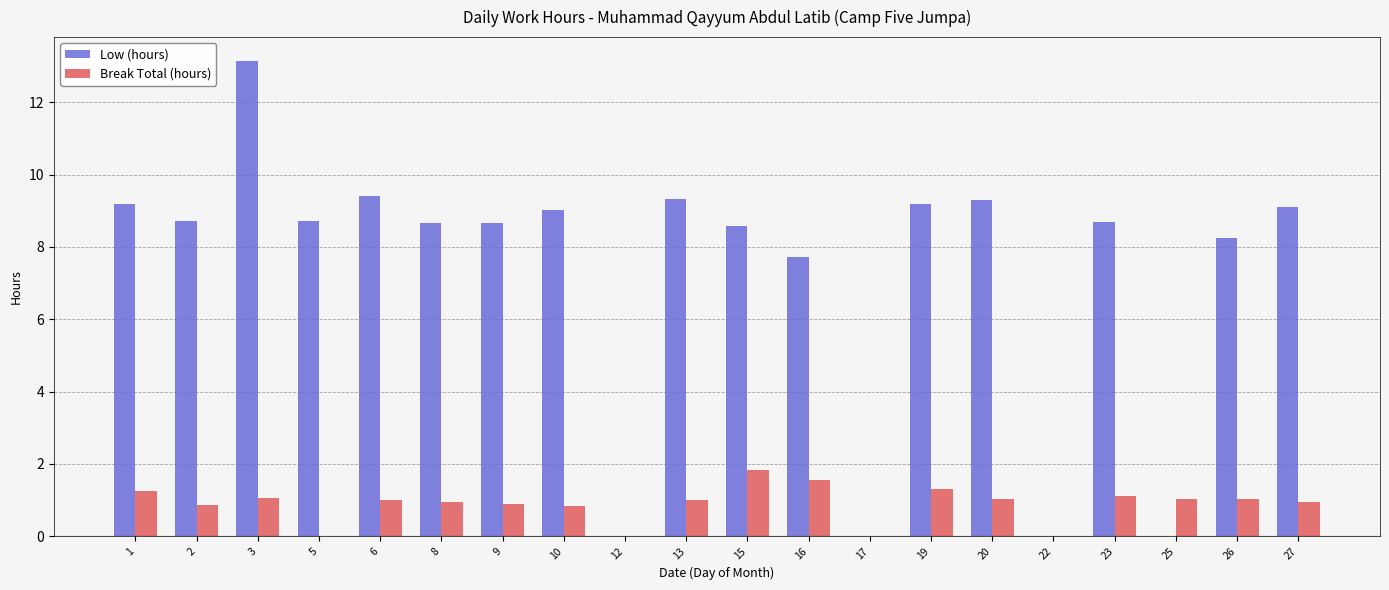

How many distinct data groups are displayed?

2